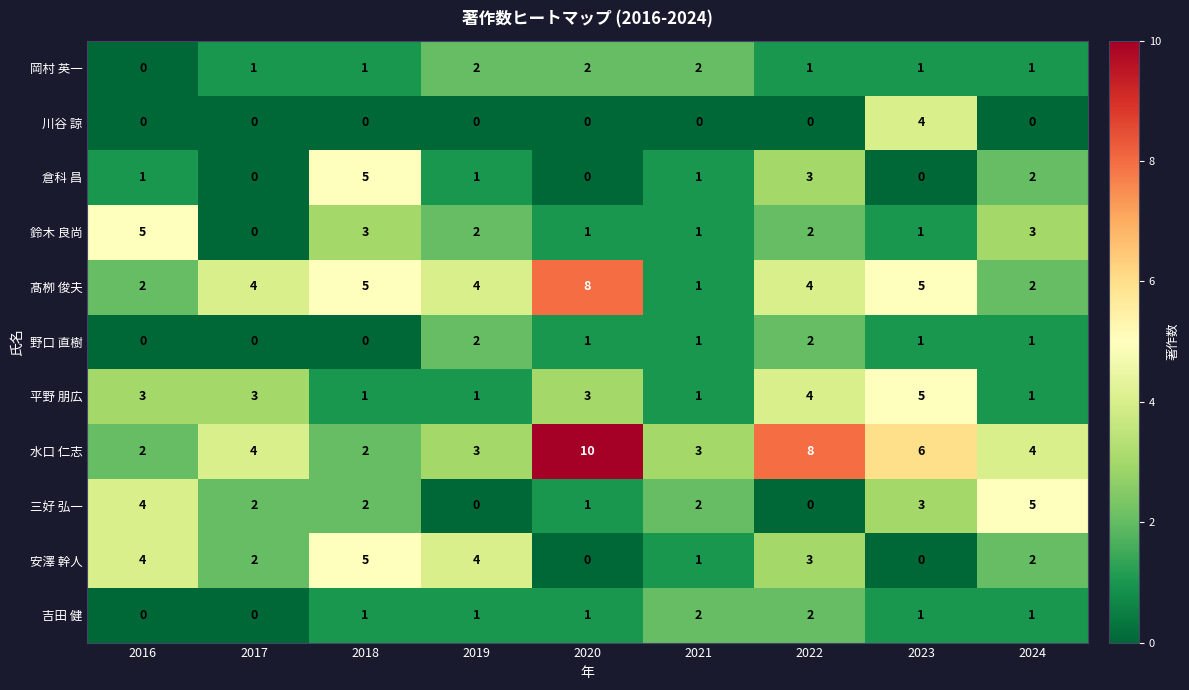

What is the difference between the second highest and second lowest values in the 三好 弘一 series?

4